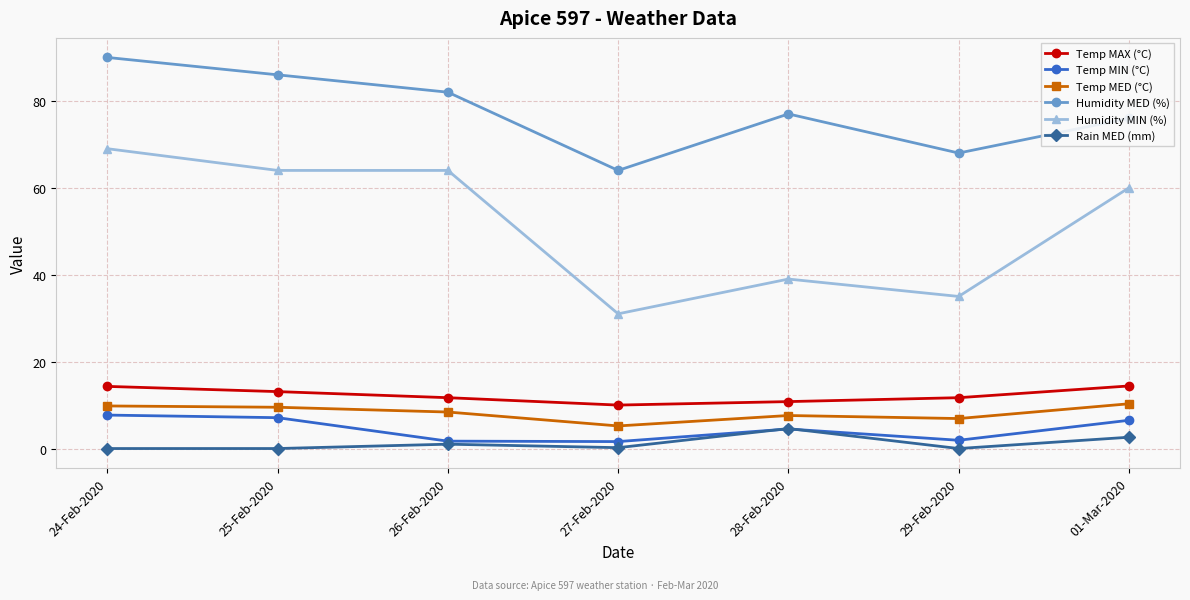

At which label does Humidity MED (%) first exceed 77?

24-Feb-2020